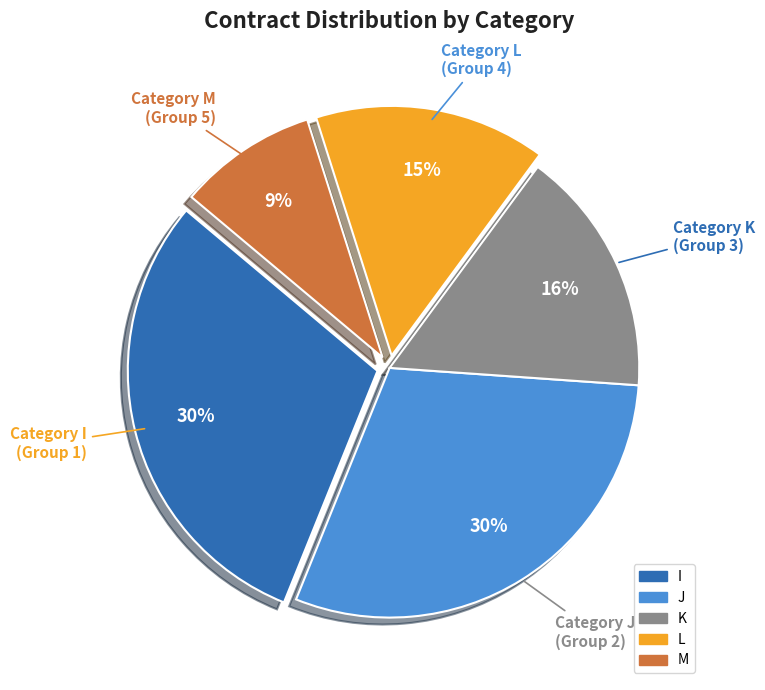

Count the number of slices in the pie.

5